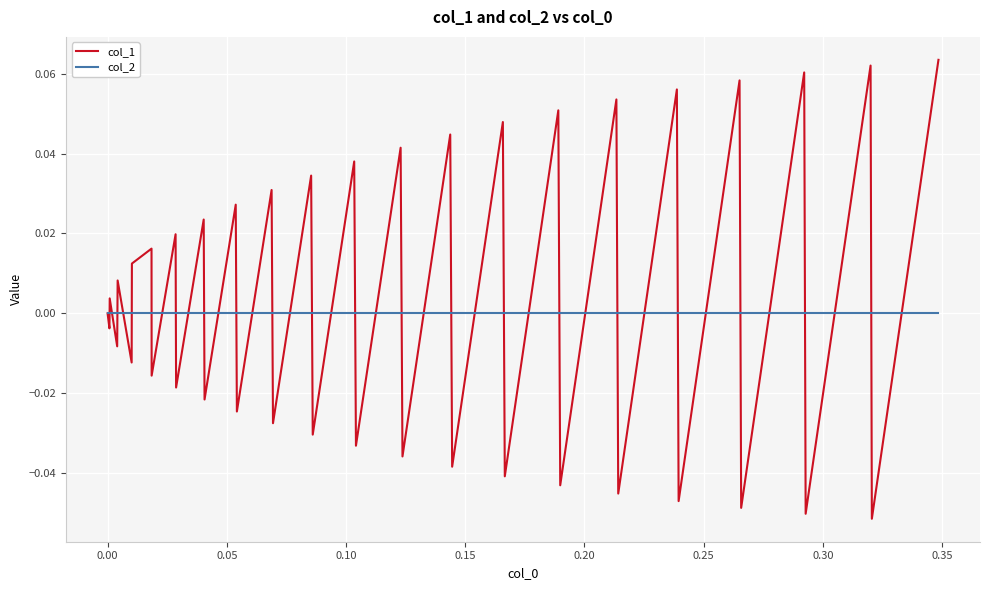

List the series in order of their peak value, highest first.

col_1, col_2